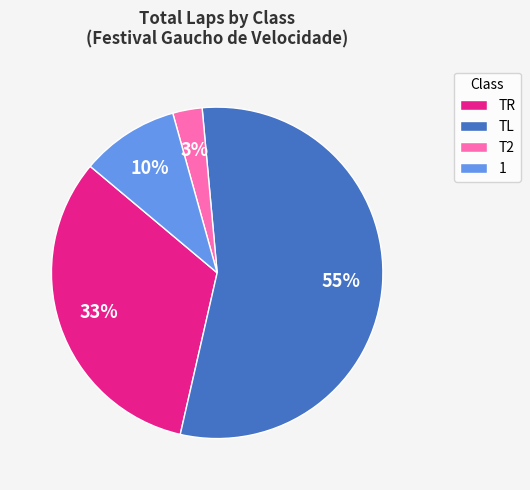

Between T2 and TR, which is larger?

TR